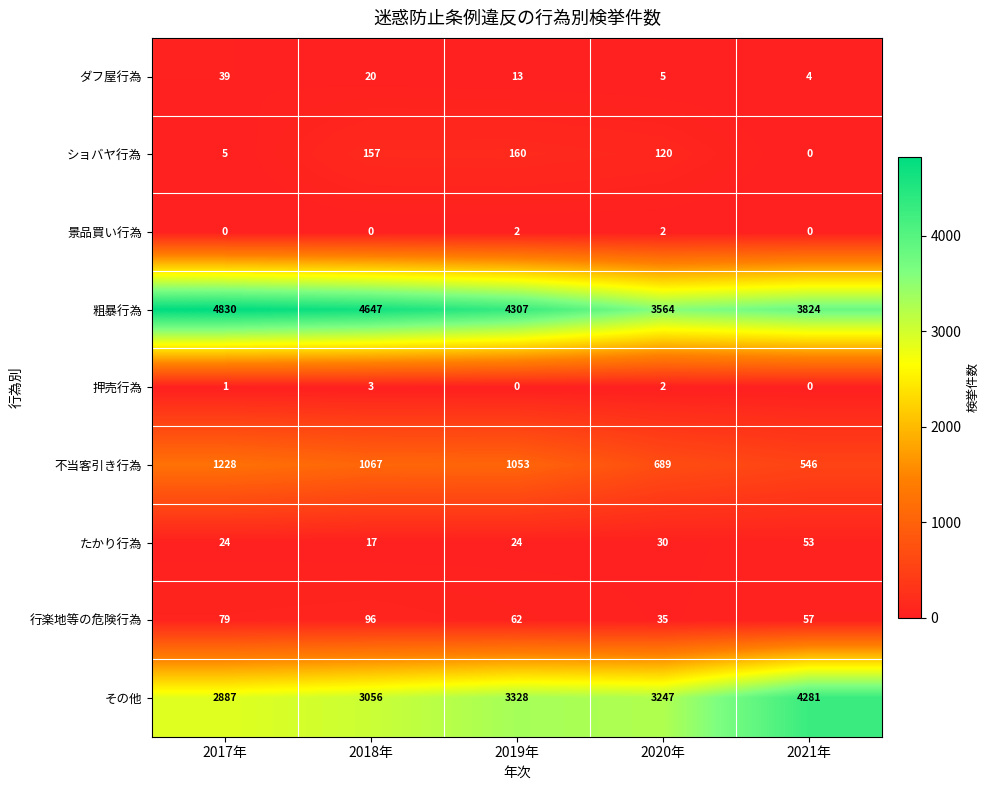

At 2017年, list the series in order from smallest to largest.

景品買い行為, 押売行為, ショバヤ行為, たかり行為, ダフ屋行為, 行楽地等の危険行為, 不当客引き行為, その他, 粗暴行為